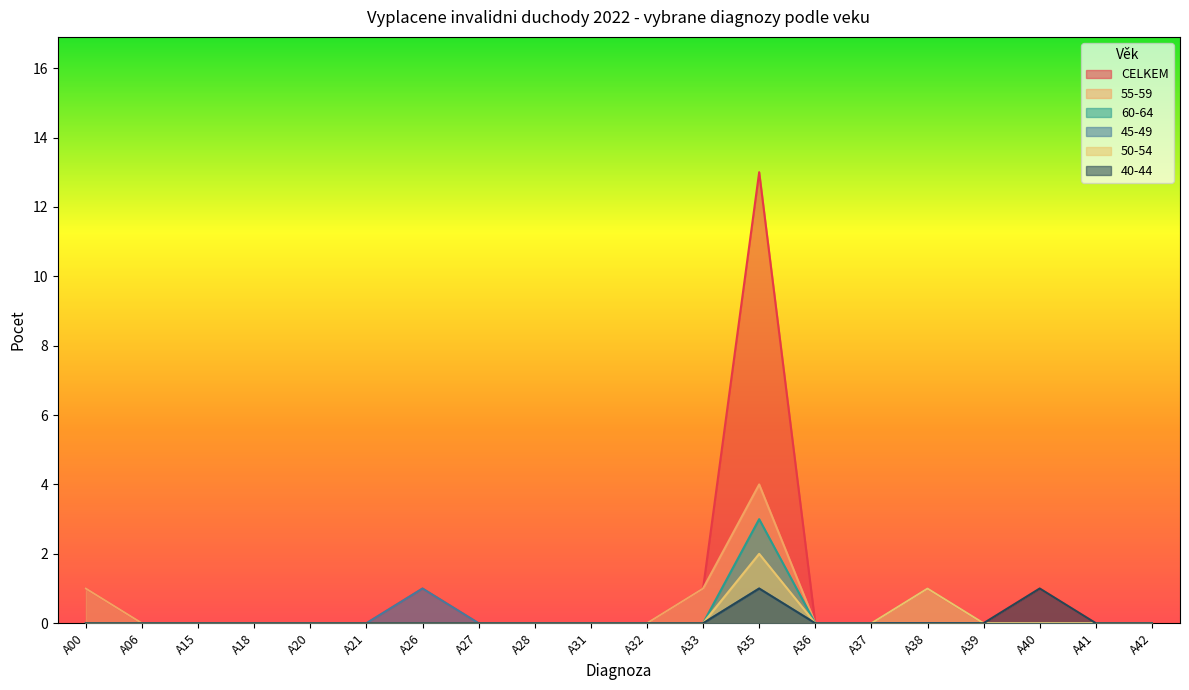

What is the spread (max minus min) of values at A35?

12